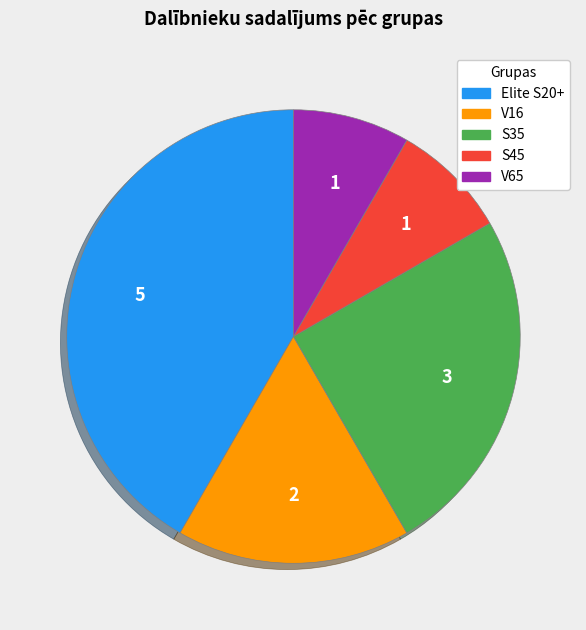

Between V65 and Elite S20+, which is larger?

Elite S20+